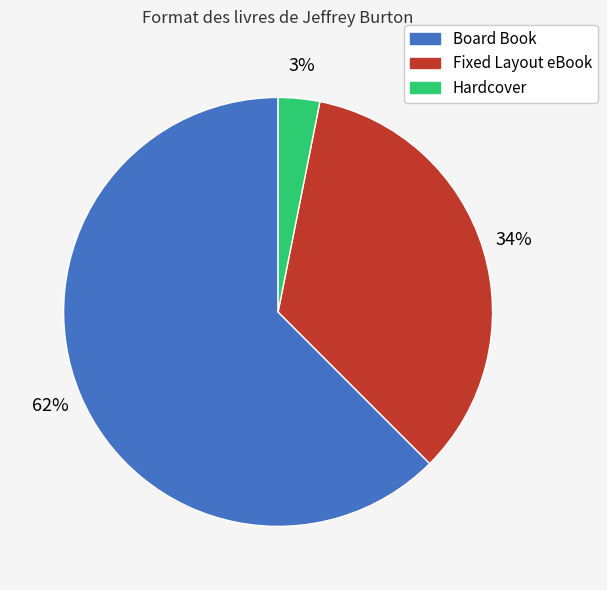

To the nearest percent, what is the combined percentage of Board Book and Hardcover?

66%